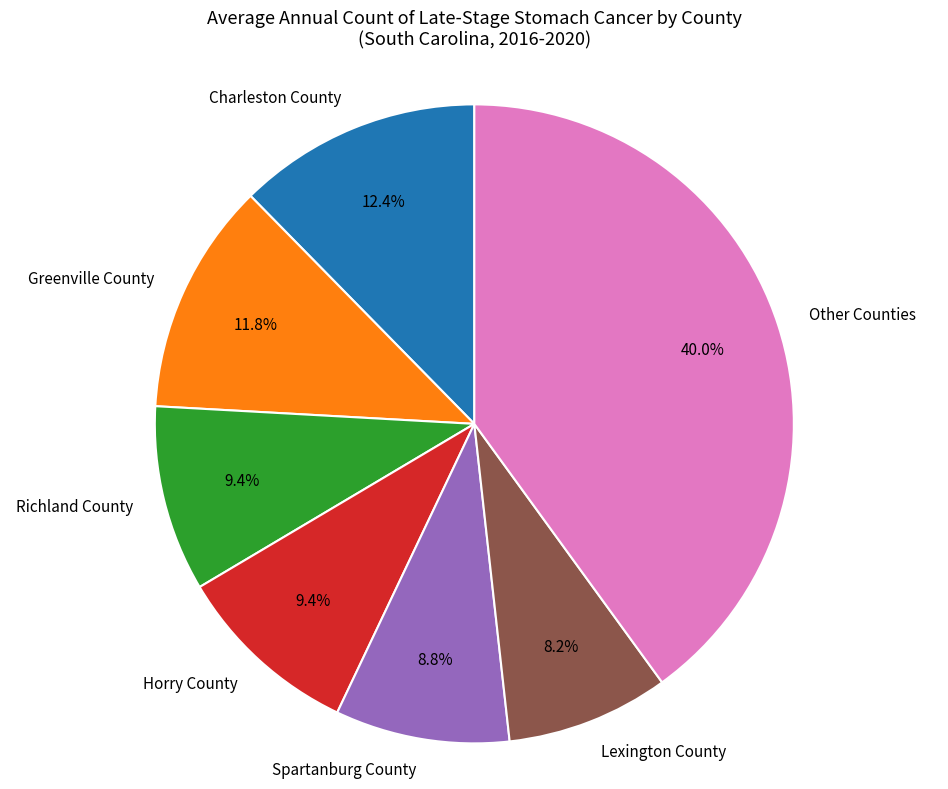

Is there a majority slice in this chart?

No